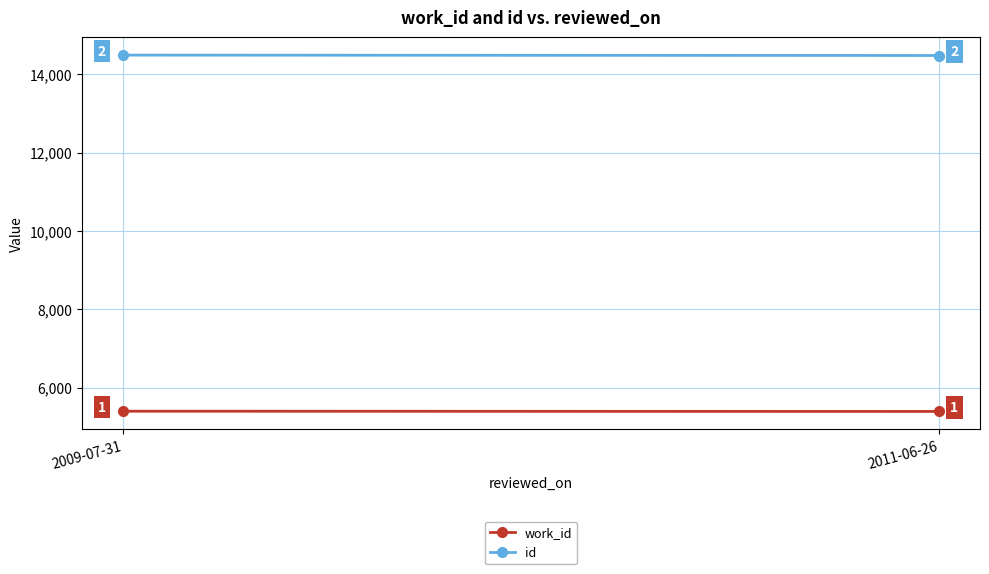

What is the label of the 2nd point from the left?

2011-06-26